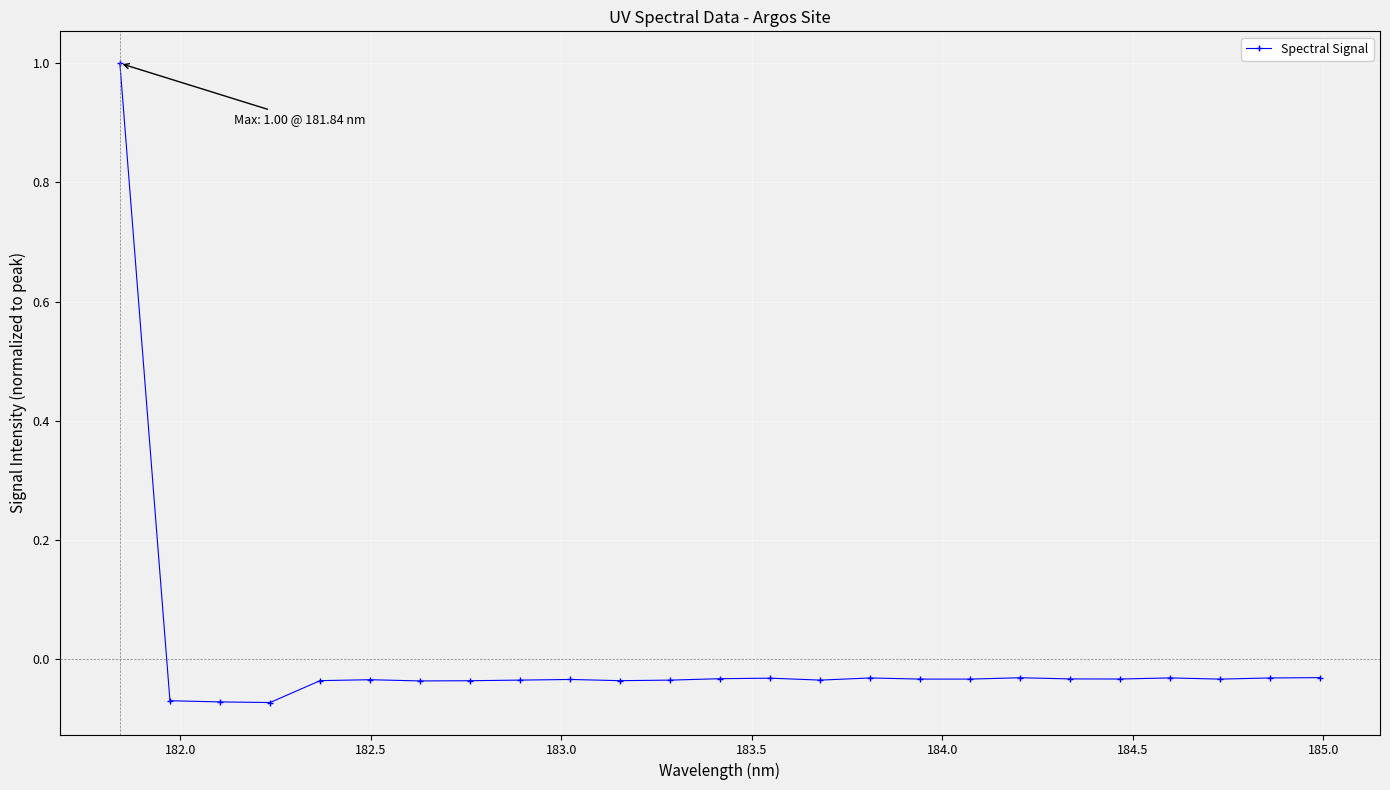

How many values are above zero?

1